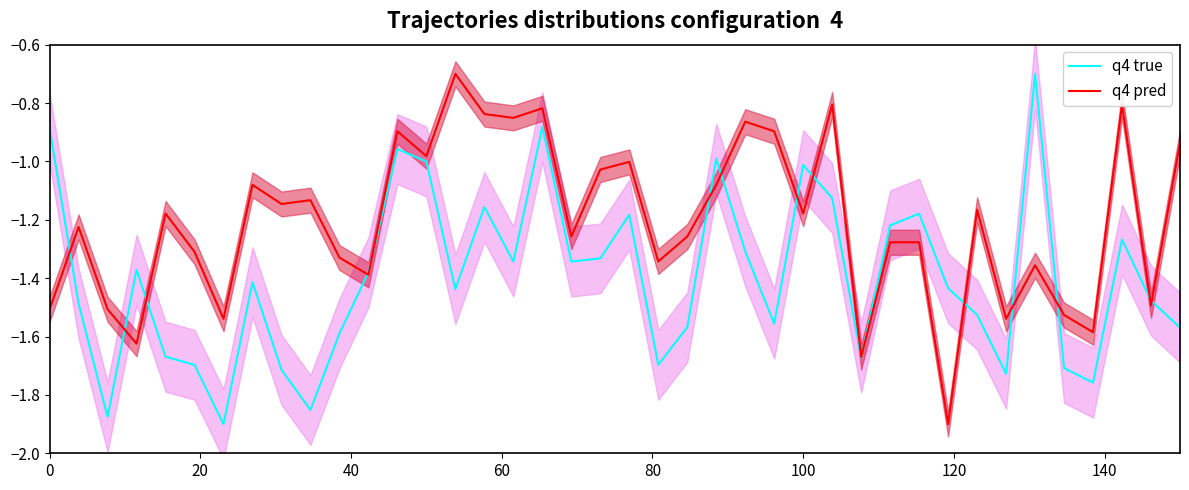

True or false: q4 pred has a value of -1.7 at 100.

False